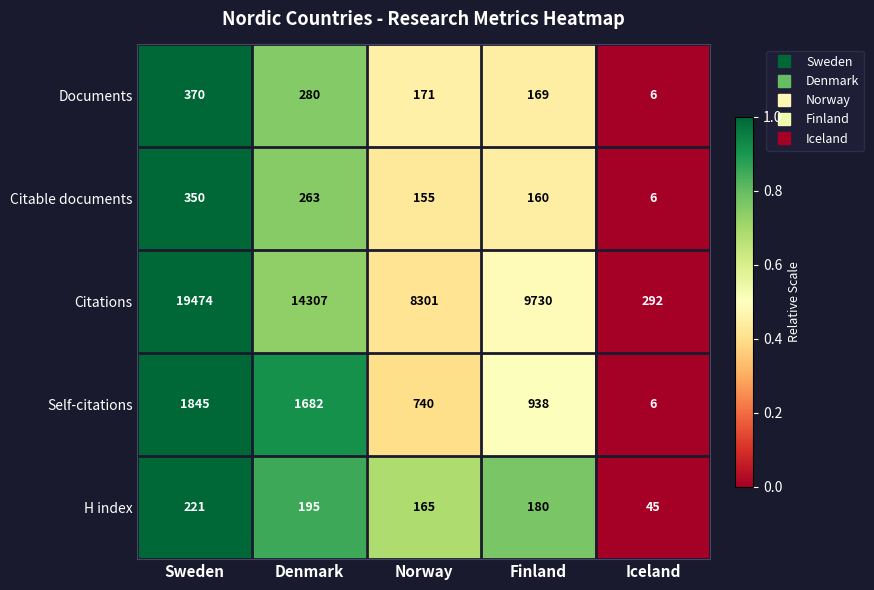

Rank the series at Finland from highest to lowest value.

Citations, Self-citations, H index, Documents, Citable documents